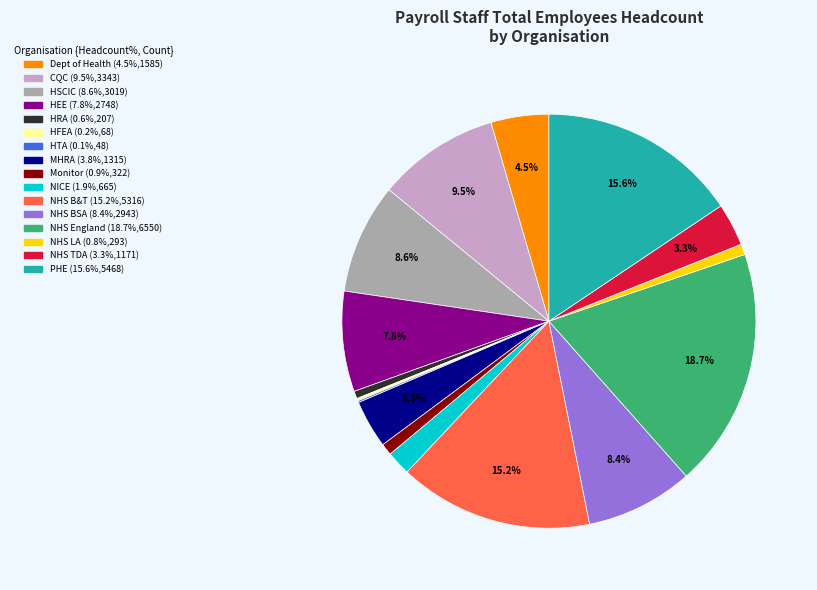

Does any single category account for the majority?

No